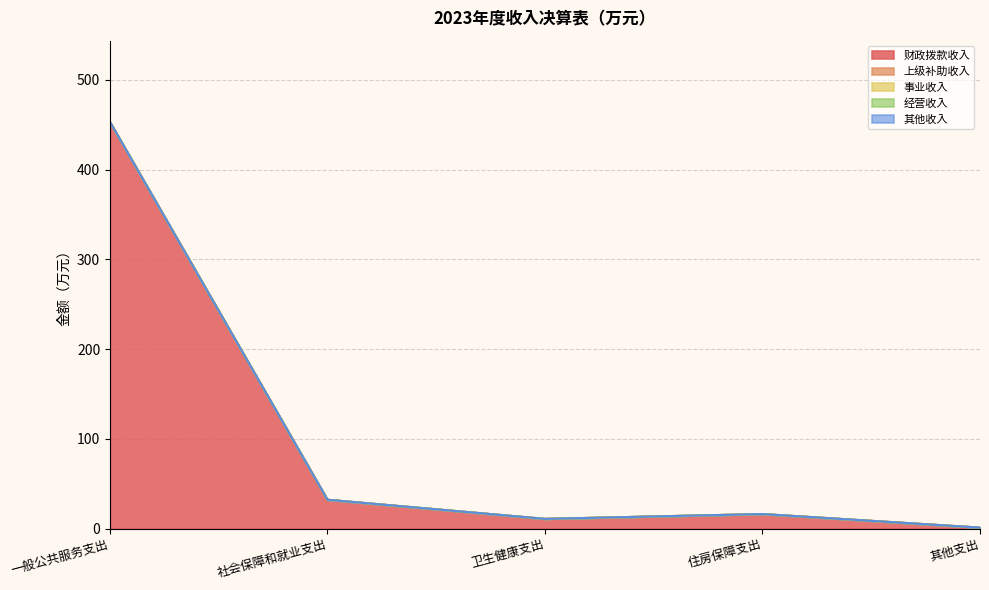

List the series in order of their peak value, highest first.

财政拨款收入, 上级补助收入, 事业收入, 经营收入, 其他收入